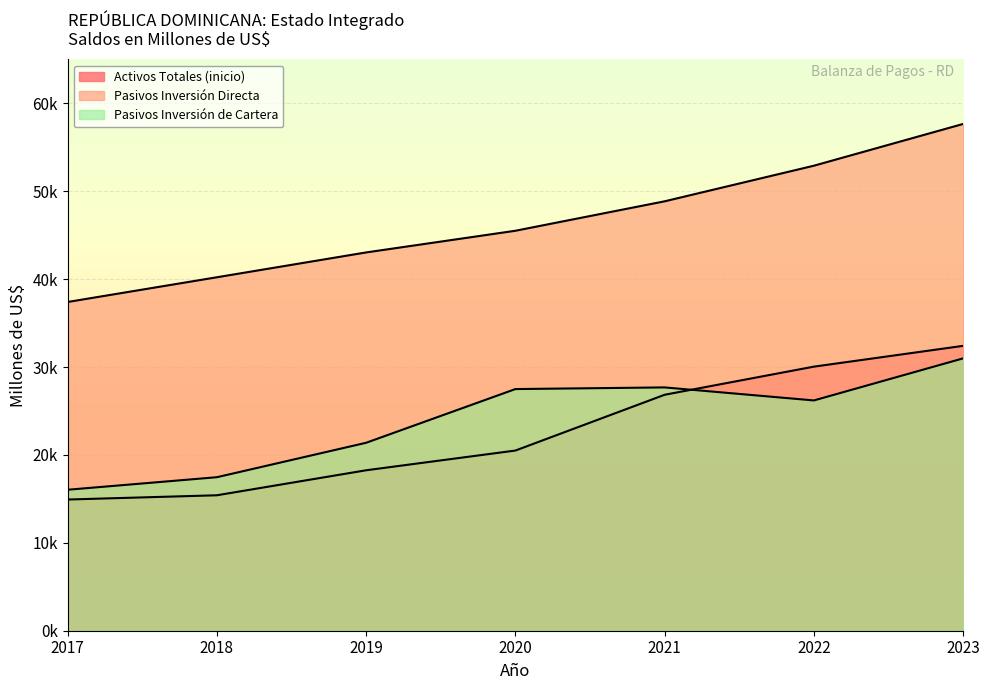

True or false: Pasivos Inversión de Cartera has more than 1 interior local peaks.

False